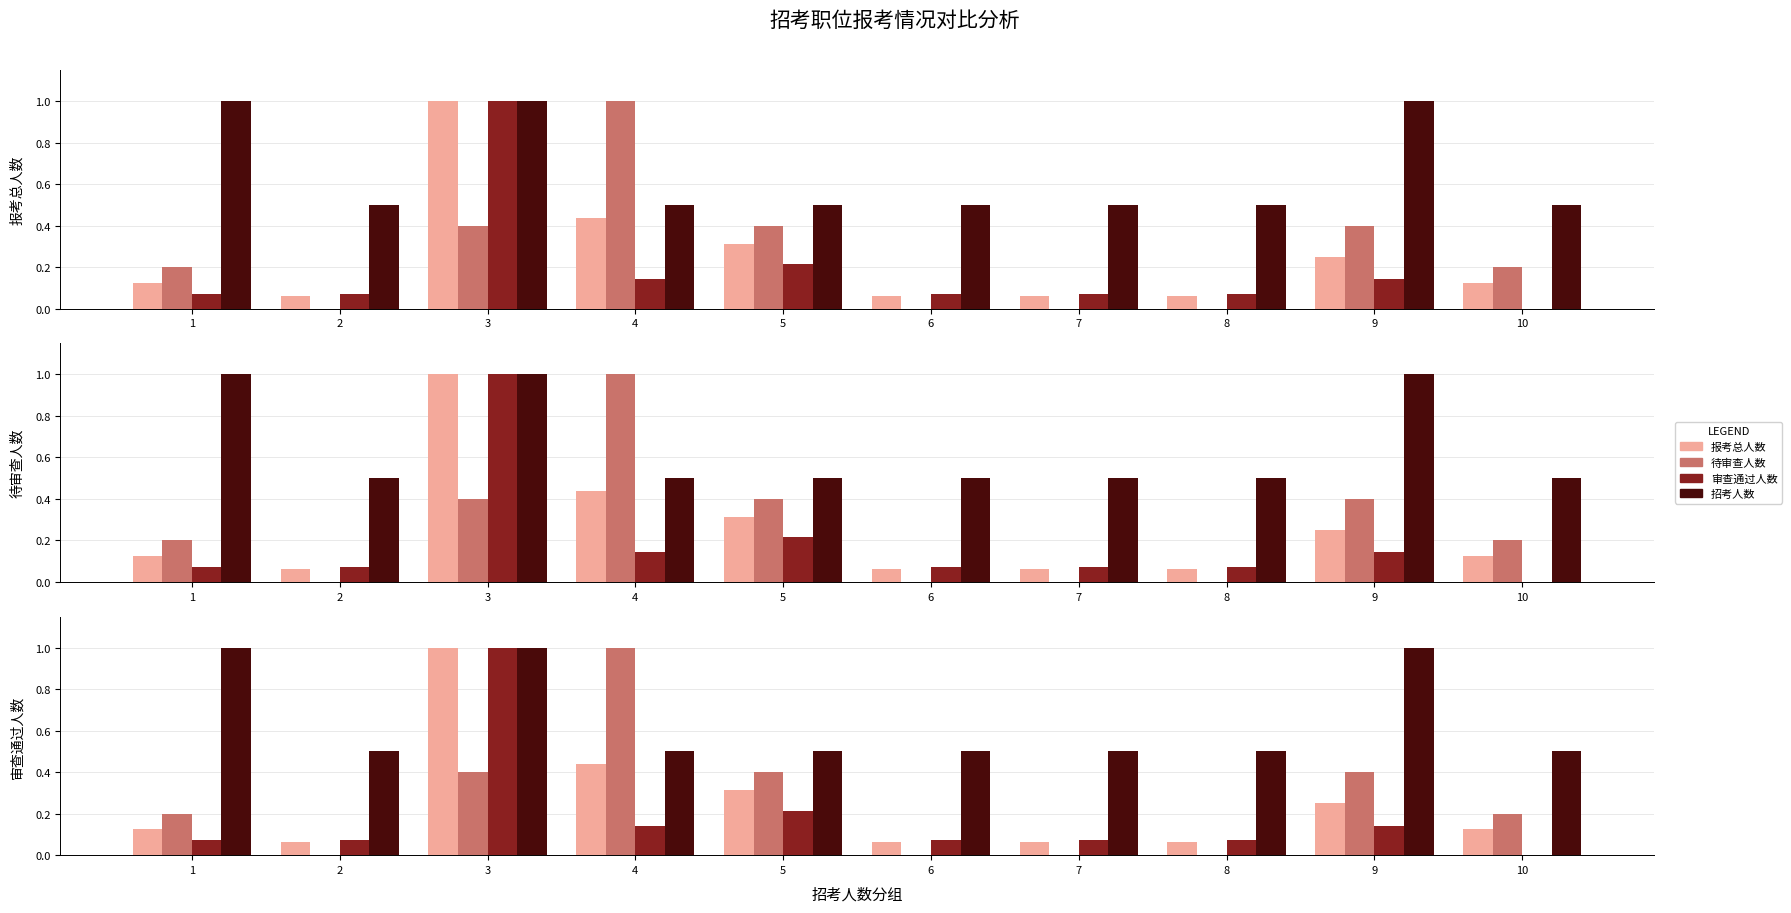

What is the difference between the highest and lowest values at 6?

0.5